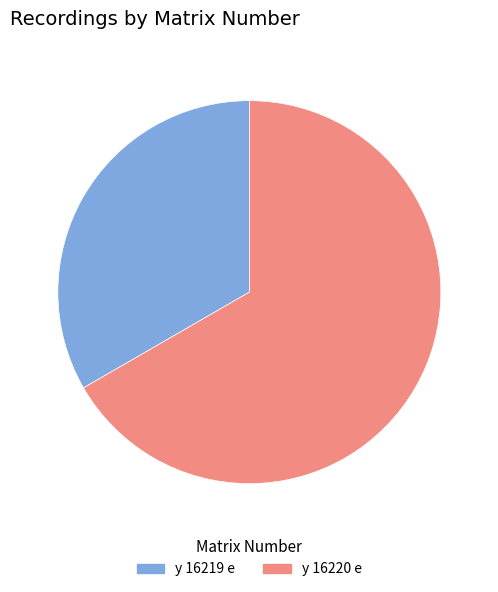

The y 16220 e slice represents 67% of the pie. True or false?

True